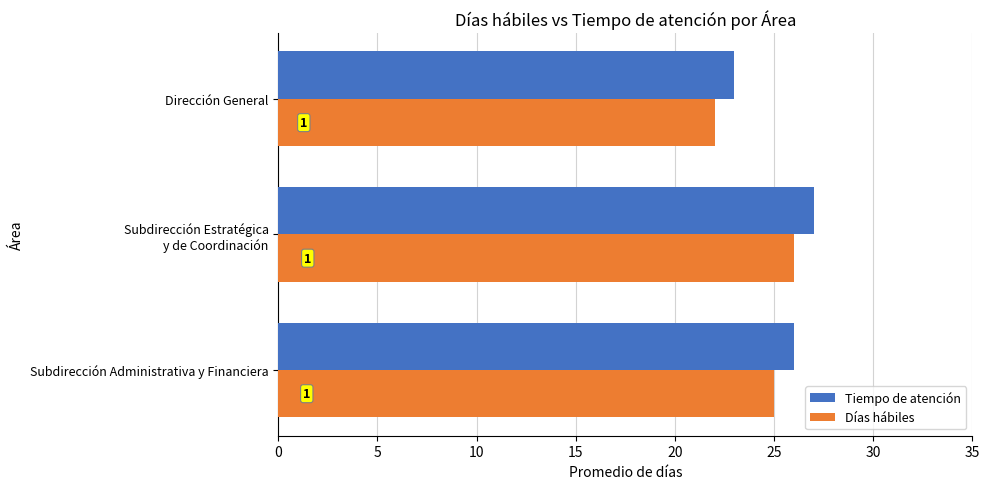

What are all the series names shown in the legend?

Tiempo de atención, Días hábiles